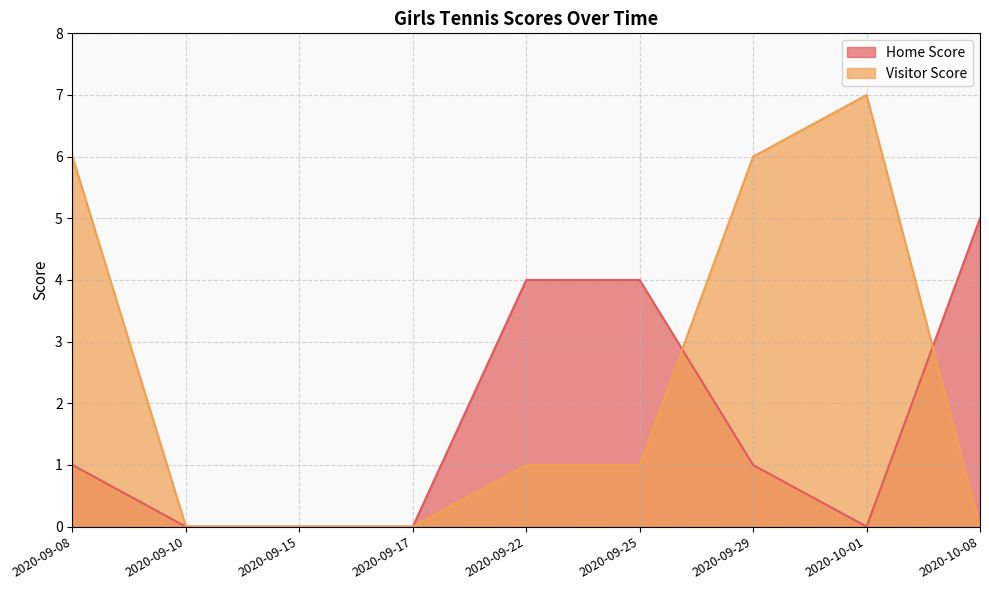

Which category has the lowest value in the Home Score series?

2020-09-10